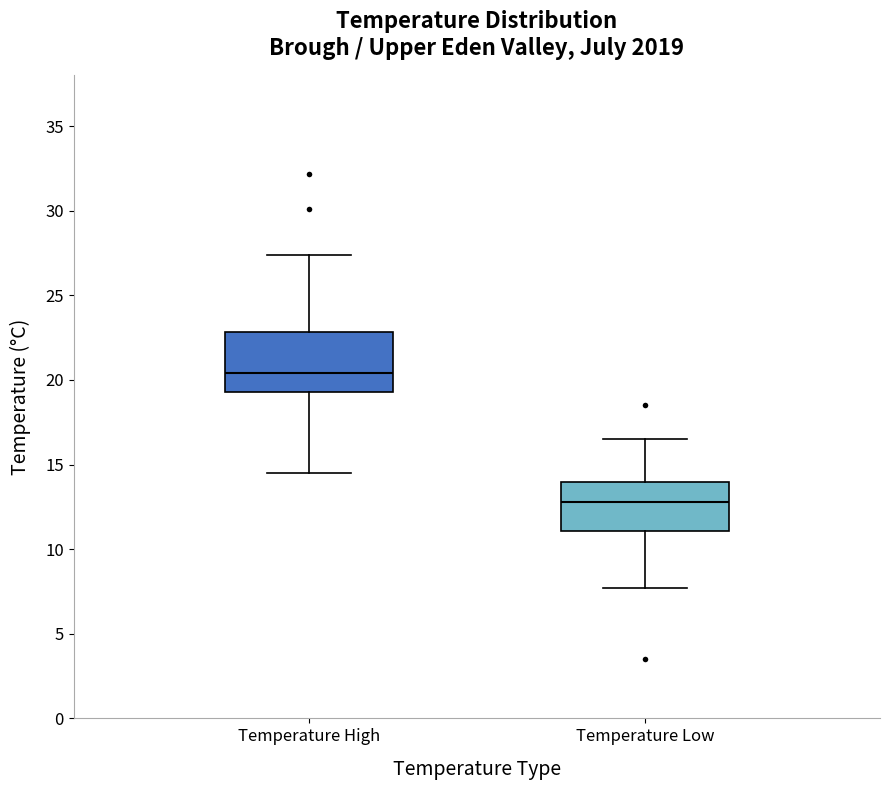

Which box's median line is the lowest?

Temperature Low